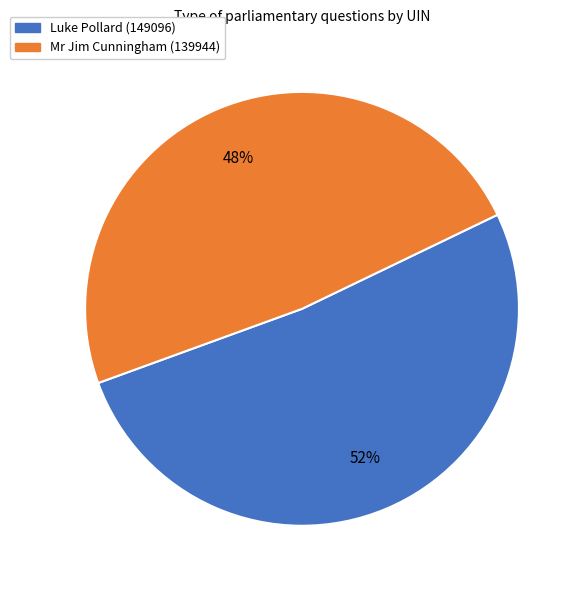

True or false: Luke Pollard (149096) accounts for 52% of the total.

True